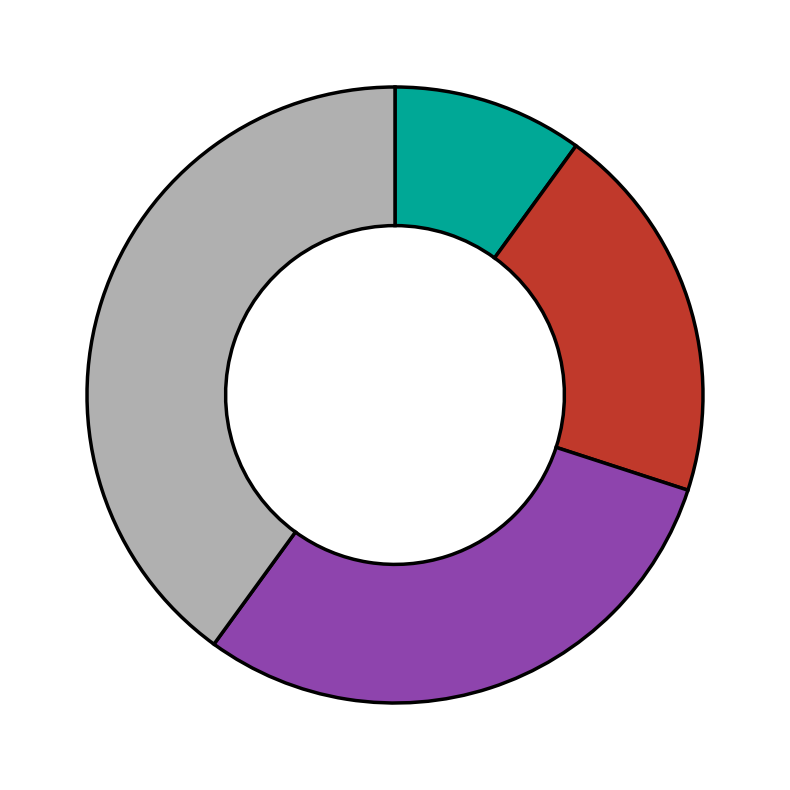

Is there any slice that represents more than half of the pie?

No